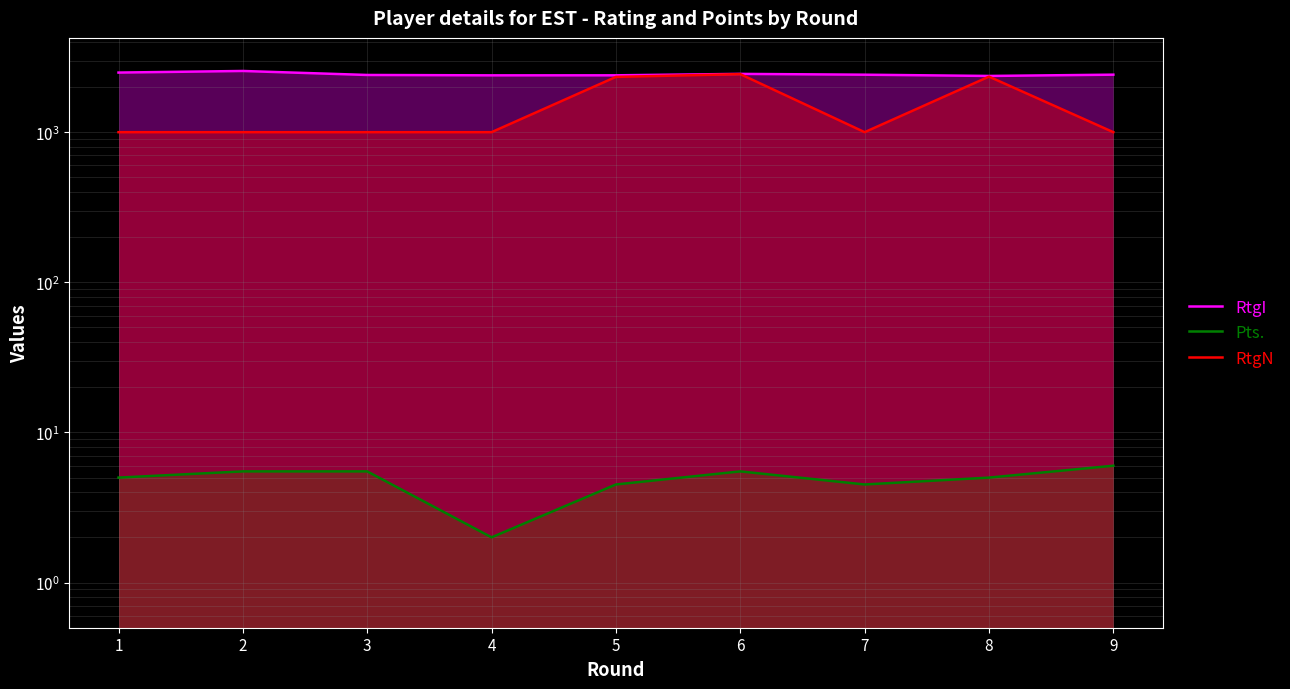

True or false: Pts. has more than 1 points higher than both neighbors.

False